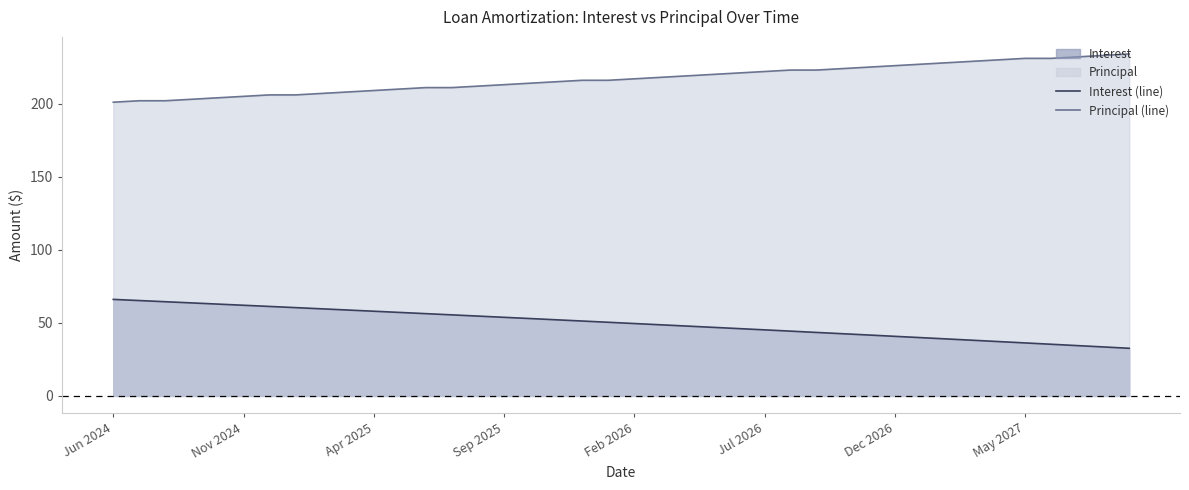

List the series in order of their peak value, lowest first.

Interest (line), Principal (line)